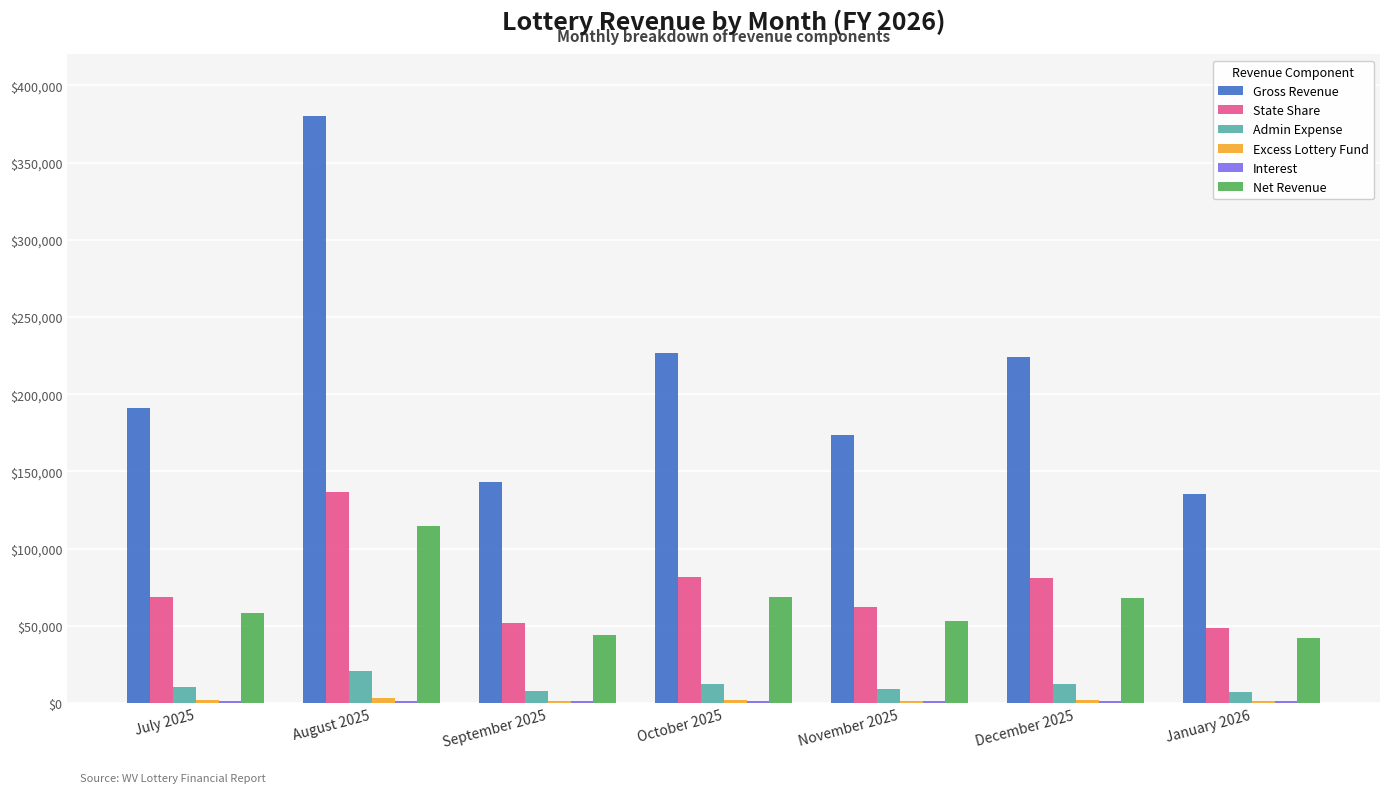

At which category is the sum across all series the highest?

August 2025